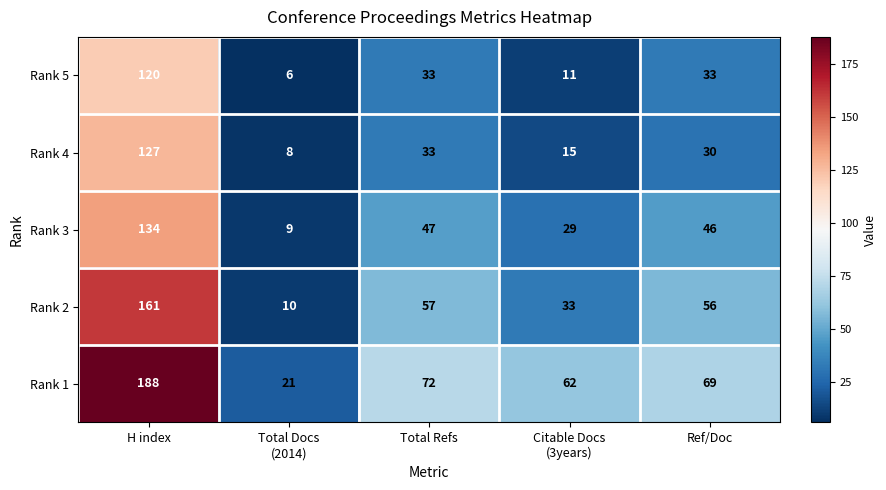

Which series has the widest spread of values?

Rank 1